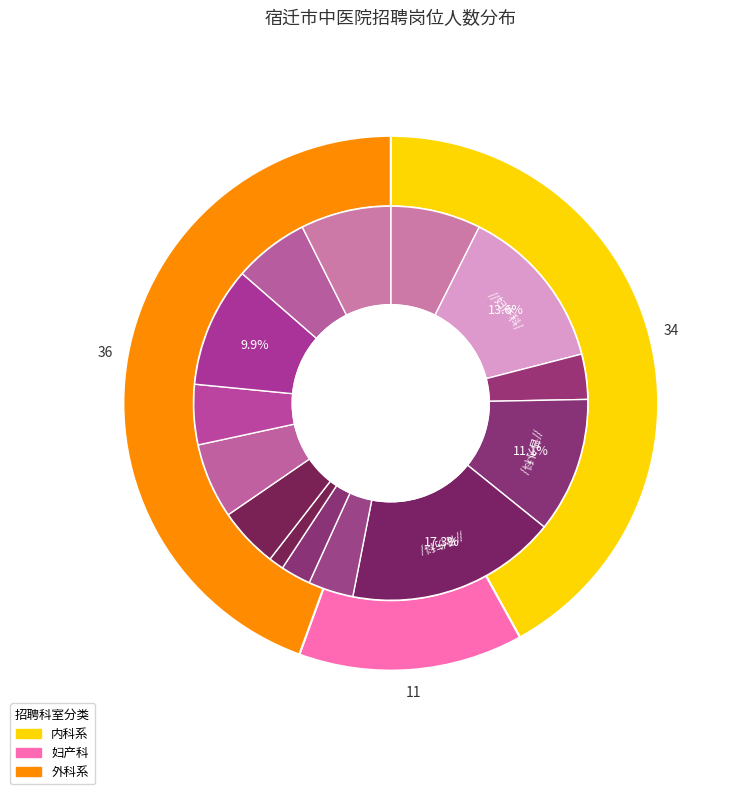

To the nearest percent, what portion does 脾胃病科 represent?

6%